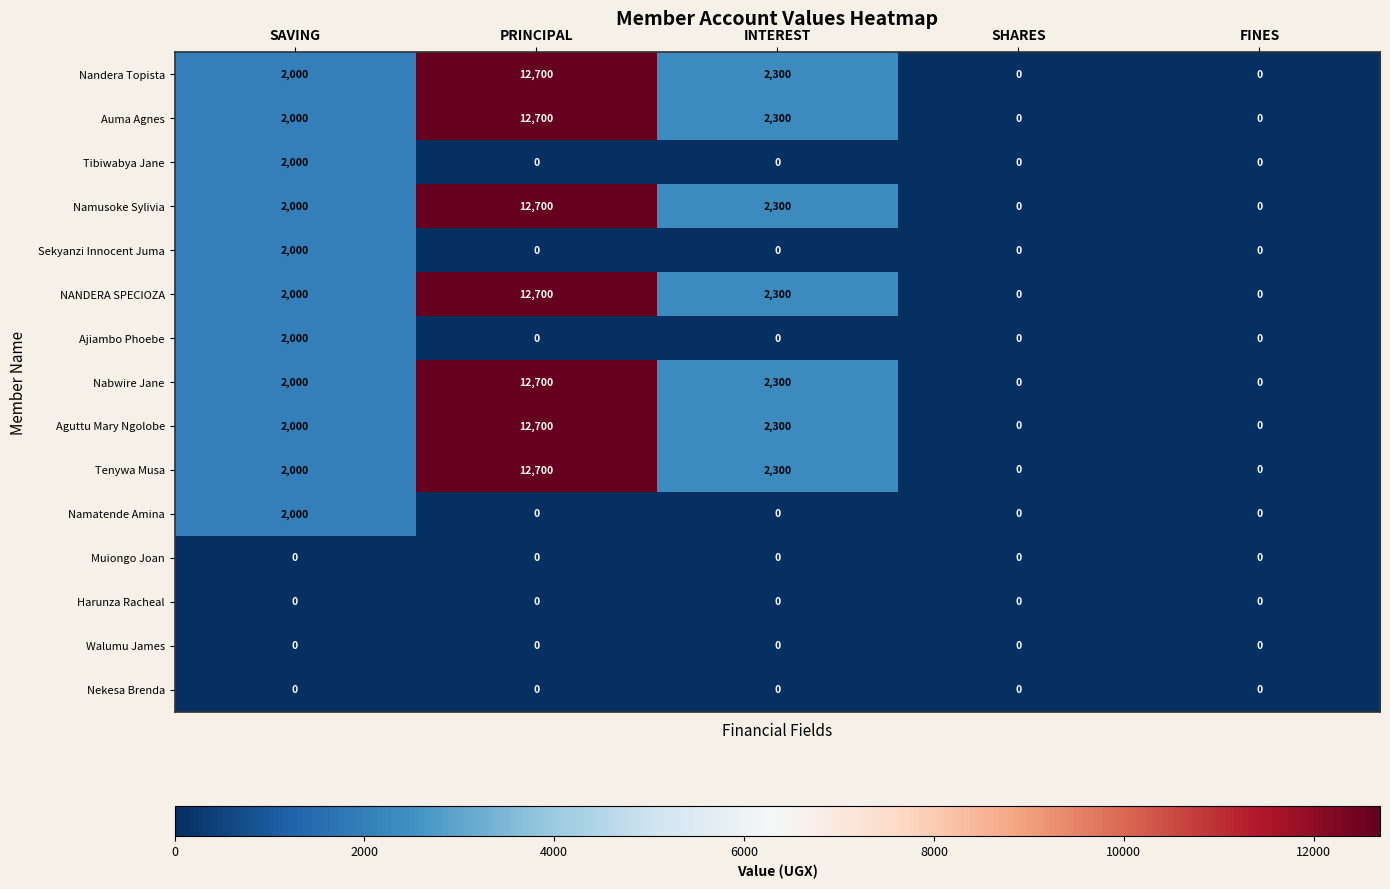

Is it true that Nandera Topista equals 0 at FINES?

True